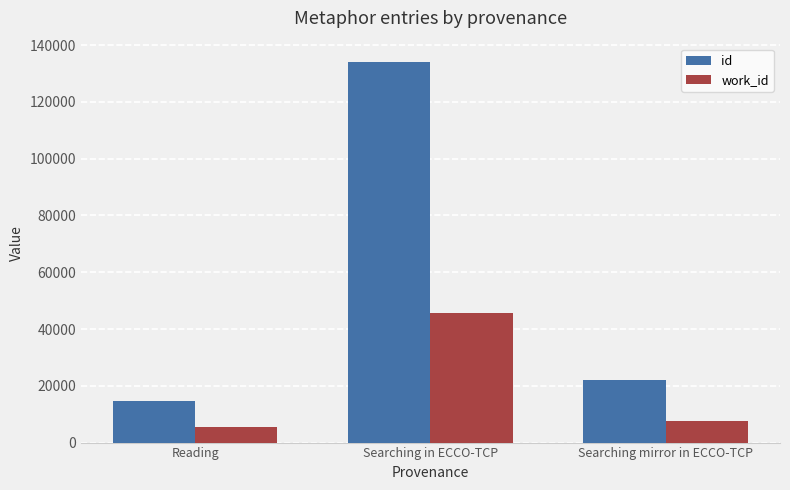

What is the minimum value for work_id?

5395